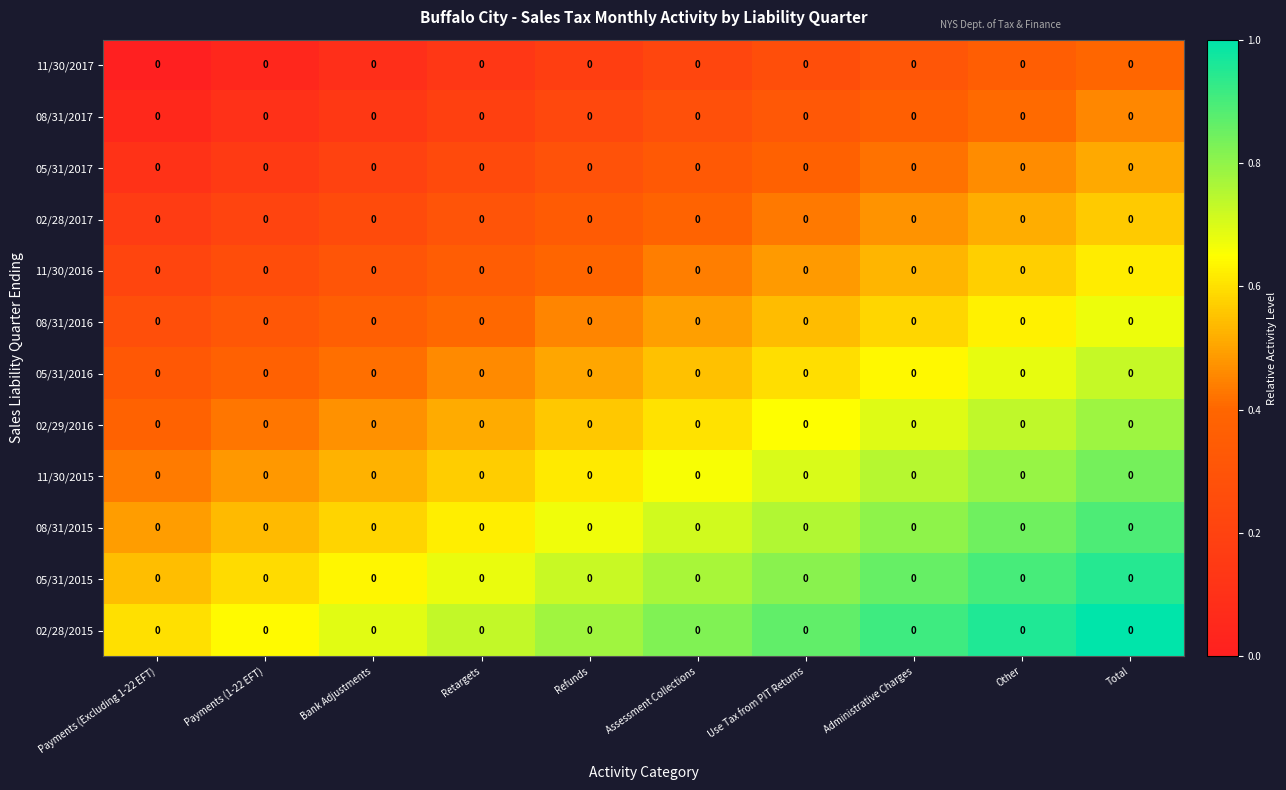

What is the difference between the maximum and minimum values in the 02/29/2016 series?

0.4